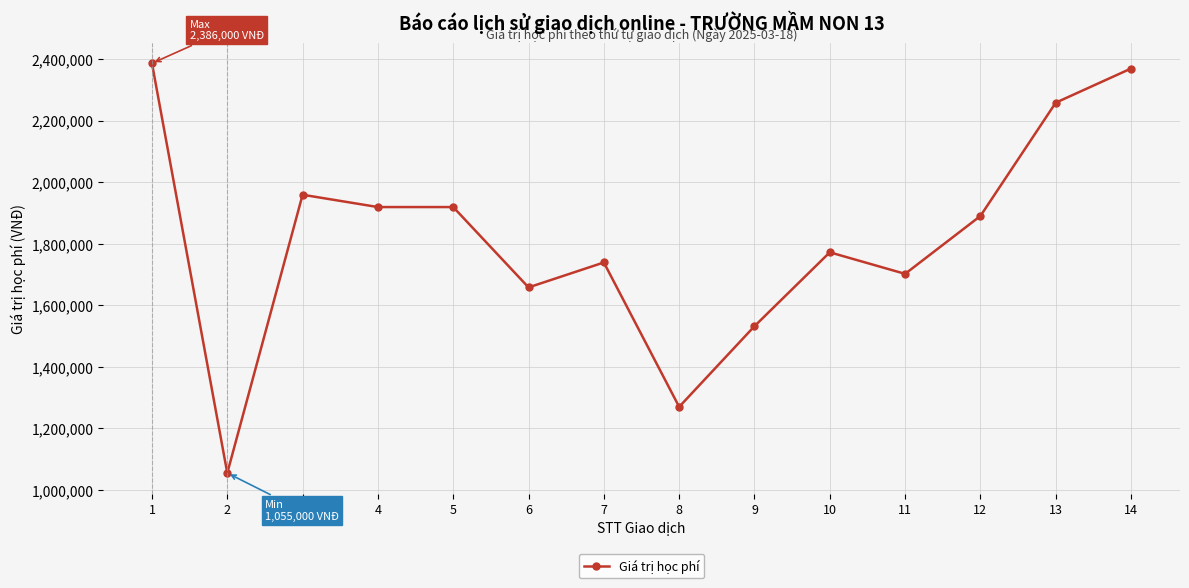

True or false: there are more than 0 points higher than both neighbors.

True